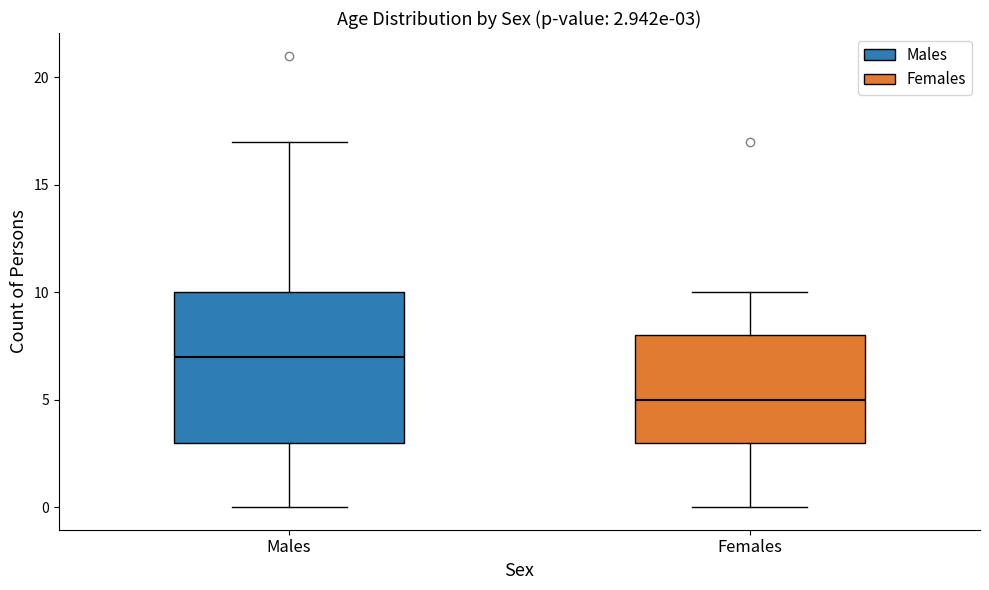

Which box's median line is the lowest?

Females